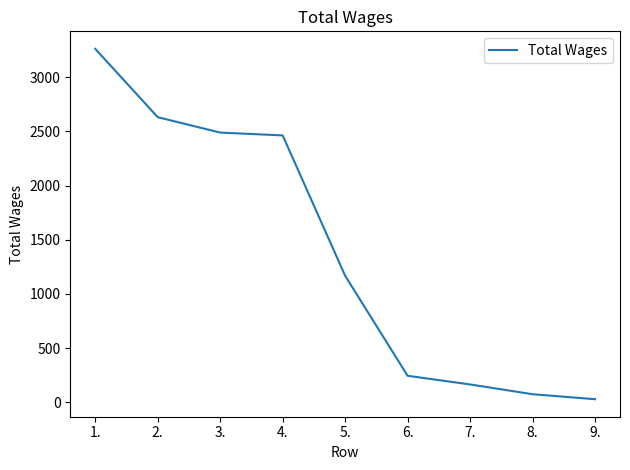

Where is the data nearest to the value 1645?

5.